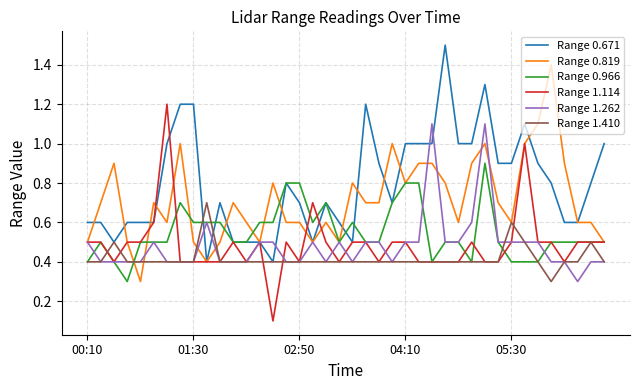

Rank the series by their maximum value, from highest to lowest.

Range 0.671, Range 0.819, Range 1.114, Range 1.262, Range 0.966, Range 1.410